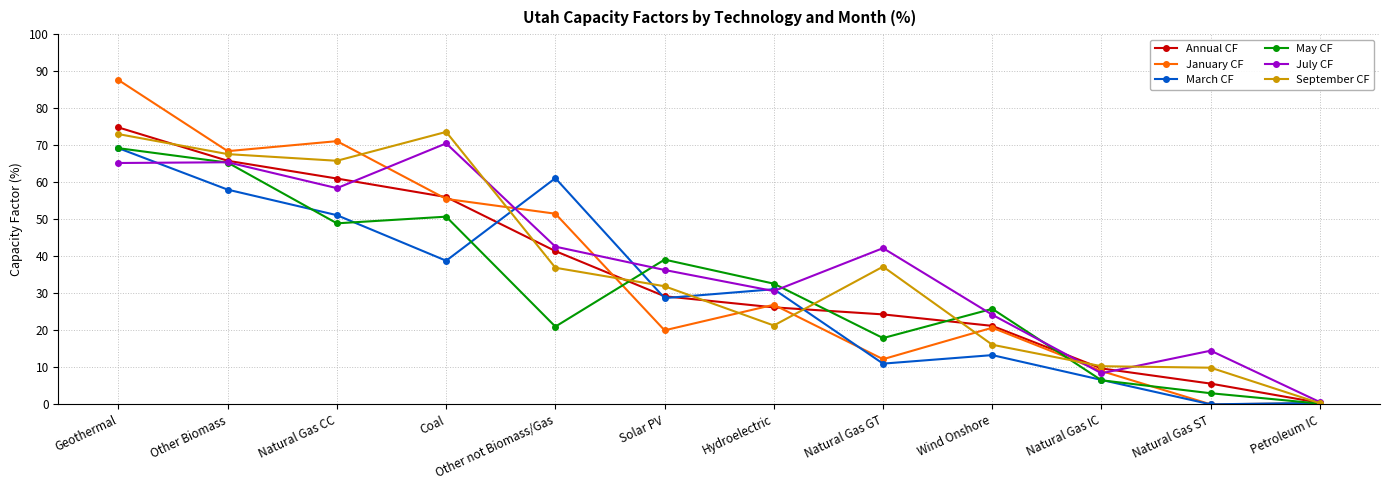

What is the sum of the September CF values at Other not Biomass/Gas and Wind Onshore?

53.0